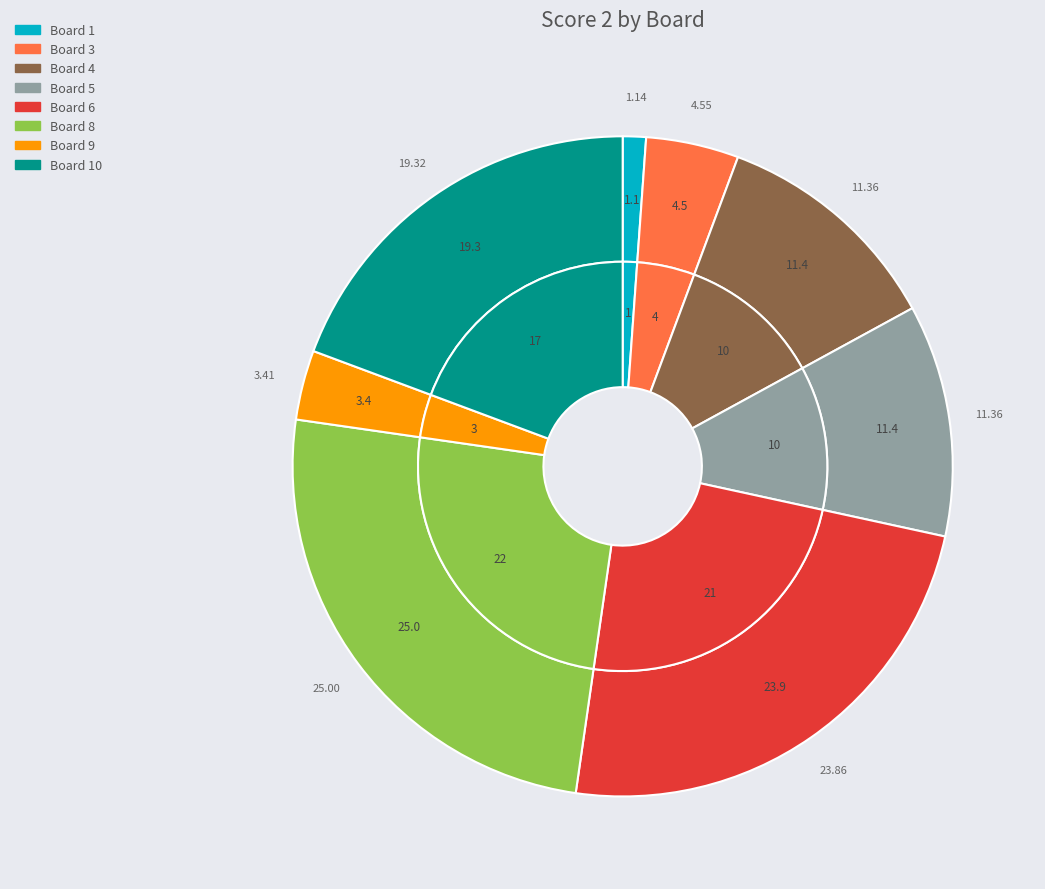

Does 3 represent more than half of the total?

No